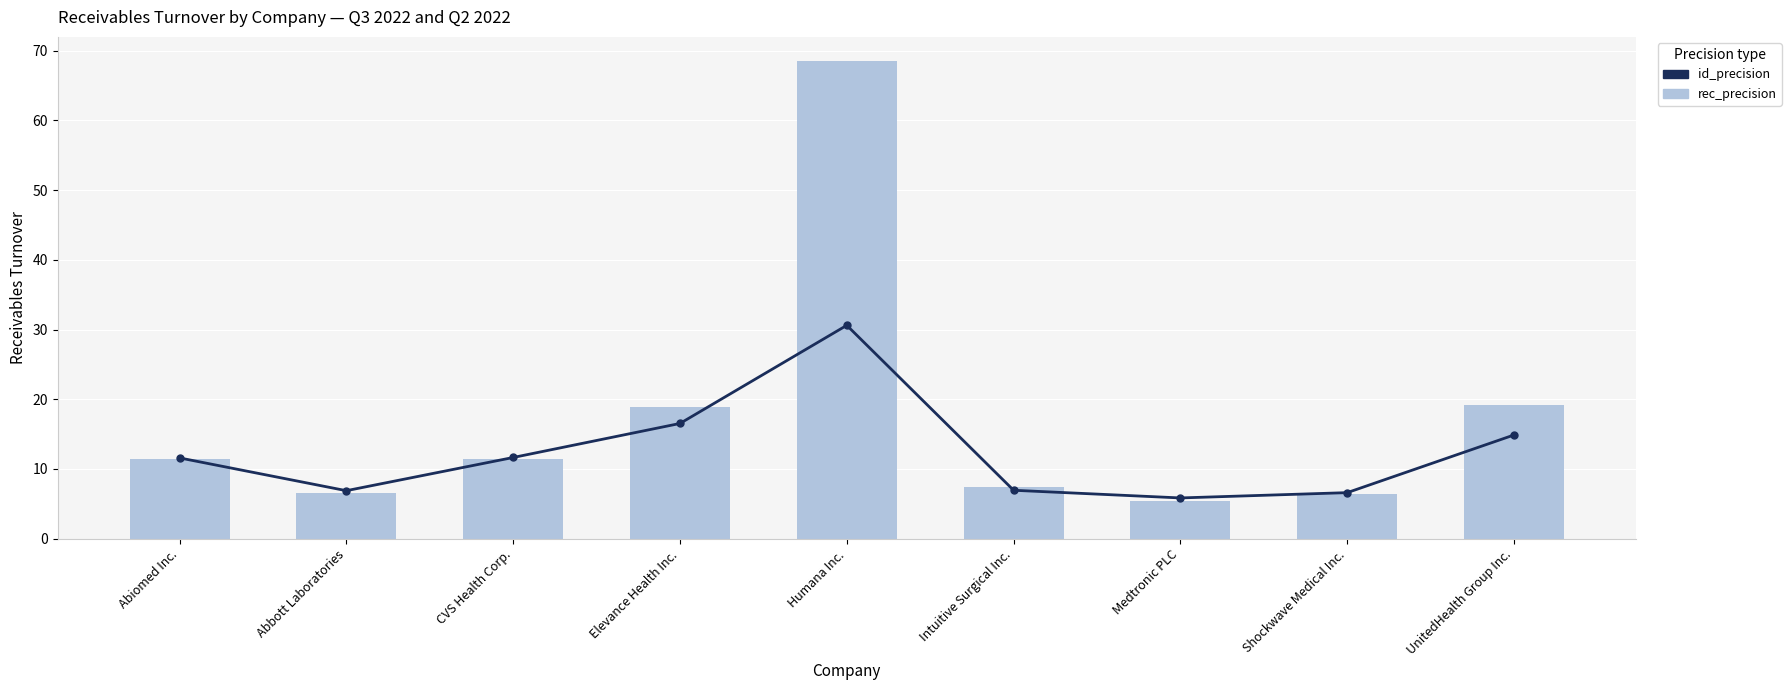

What is the value of the id_precision bar at the 2nd from the left?

6.9